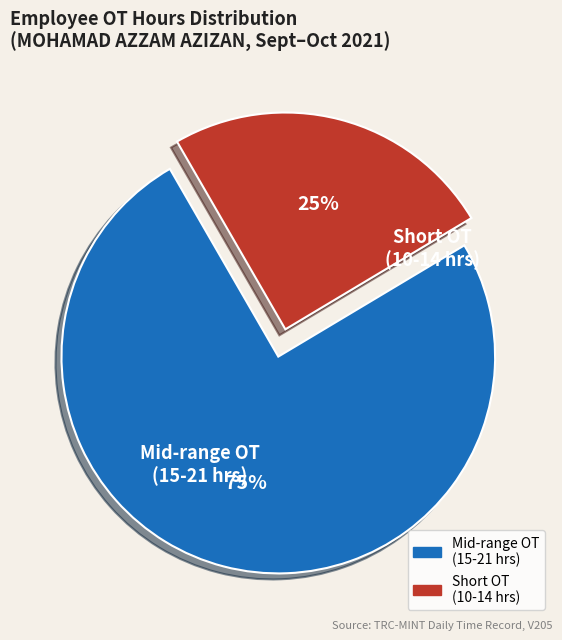

True or false: Short OT (10-14 hrs) accounts for 38% of the total.

False